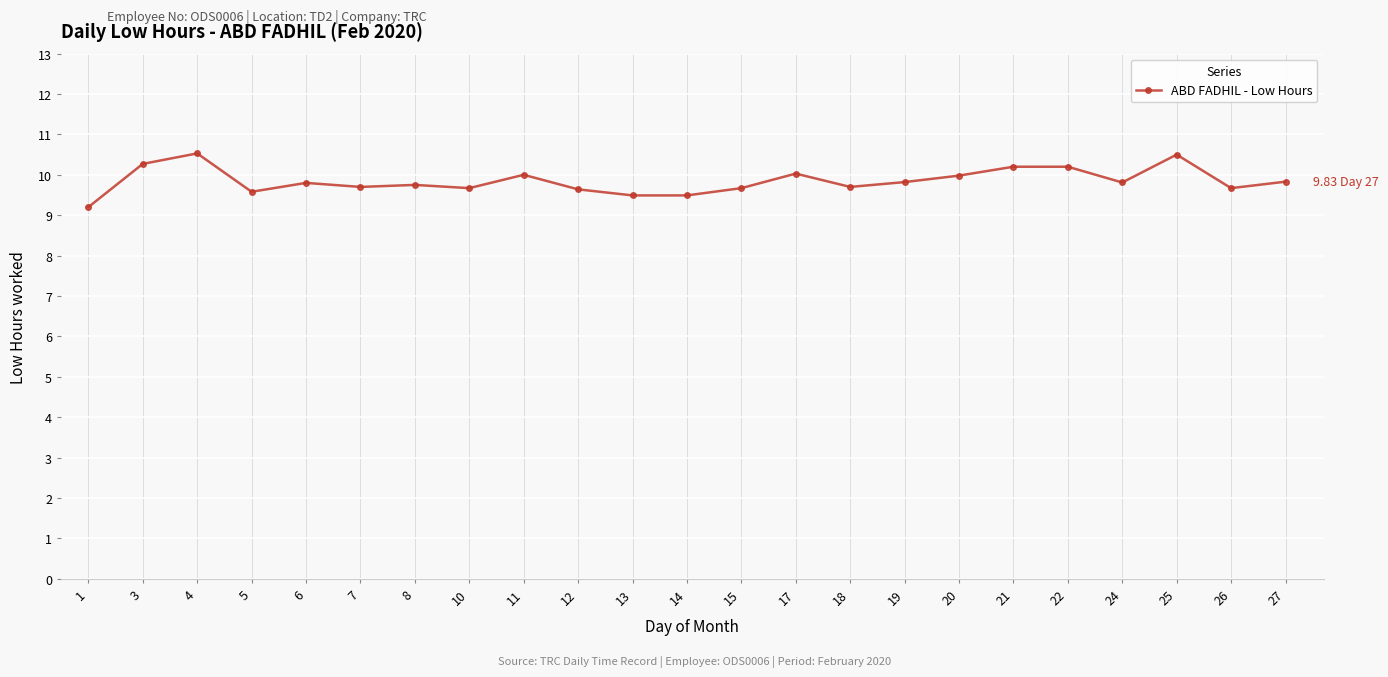

What is the maximum value shown in the chart?

10.5